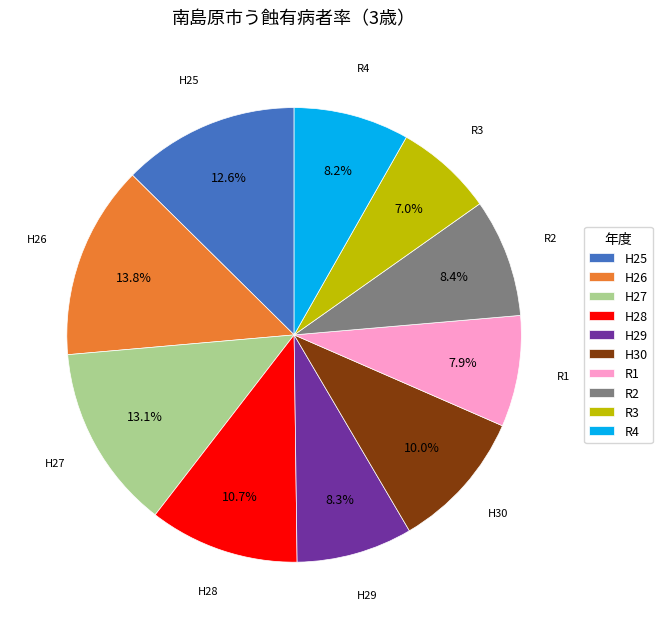

To the nearest percent, what is the combined percentage of R3 and R2?

15%